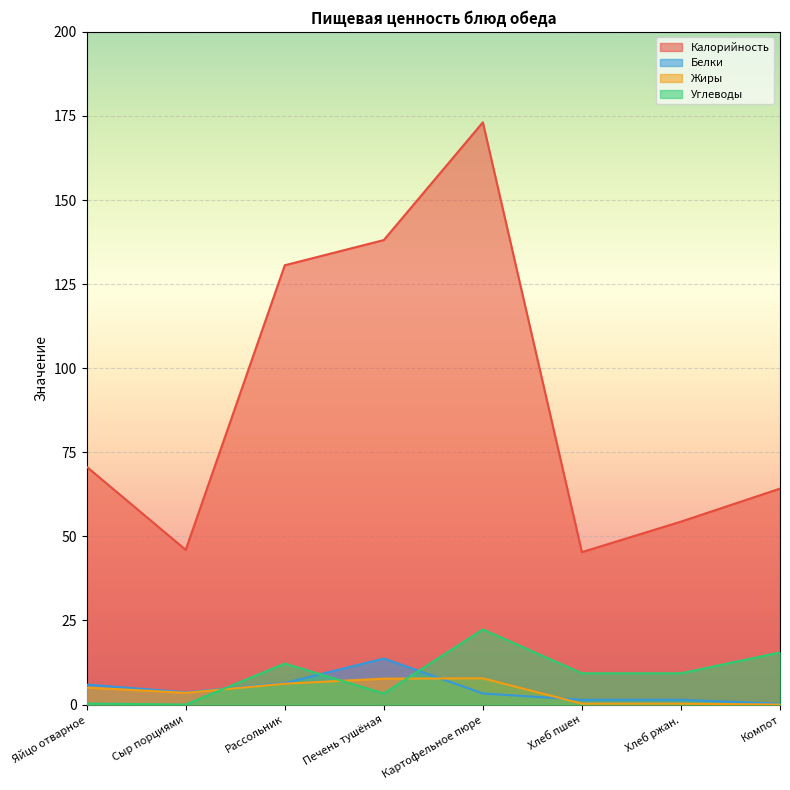

How many interior local valleys does the Калорийность series have?

2